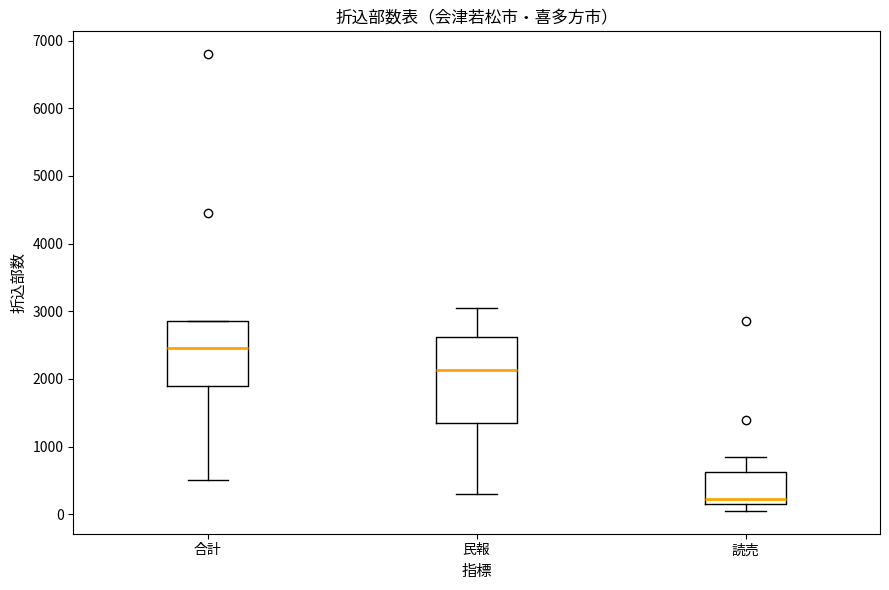

Where is the lower edge of the box for 民報 on the y-axis? The values are not printed on the chart, so give them approximately, as read against the axis.

1400